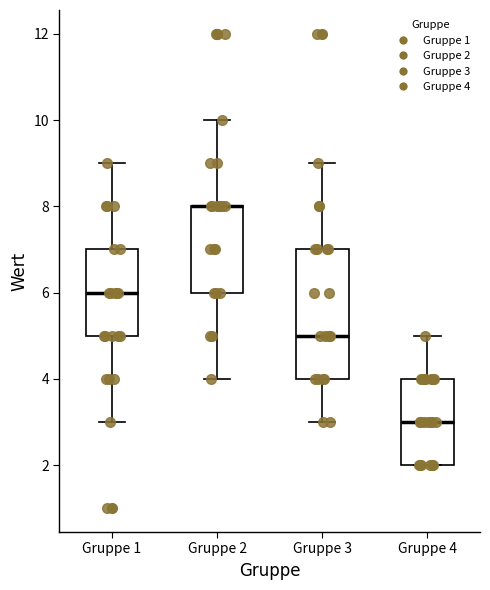

Reading left to right, transcribe this box plot: for each box, give where its median line is, the range the box spans, and where its two whiskers end, as read against the y-axis. The values are not printed on the chart, so give them approximately, as read against the axis.

Gruppe 1: median 6, box 5 to 7, whiskers 3 to 9
Gruppe 2: median 8 (drawn on the box's upper edge), box 6 to 8, whiskers 4 to 10
Gruppe 3: median 5, box 4 to 7, whiskers 3 to 9
Gruppe 4: median 3, box 2 to 4, whiskers 2 to 5